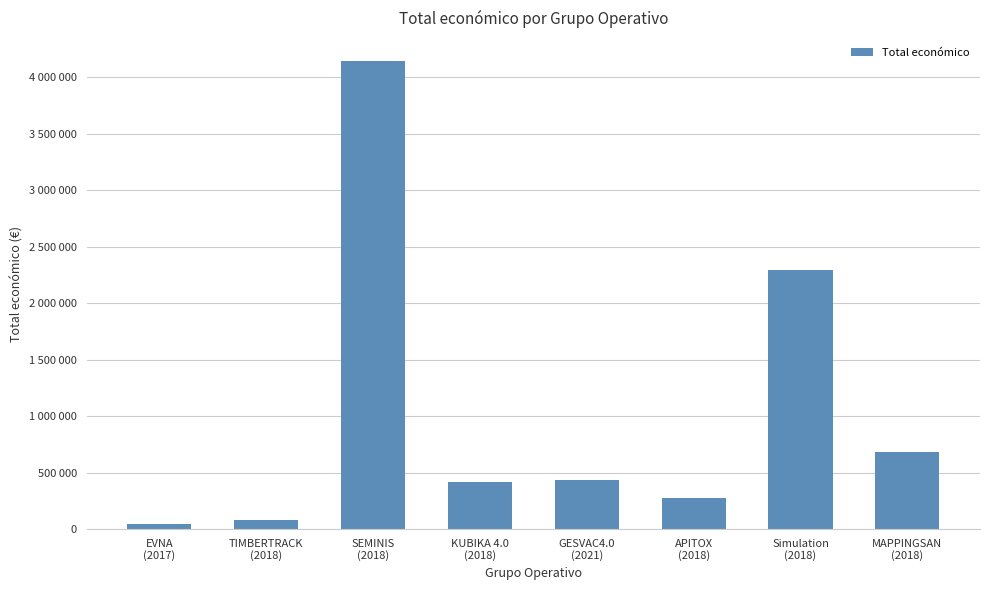

Reading right to left, extract all data points from this chart.

677425	2296067	271552	430411	414788	4139393	75575	42072